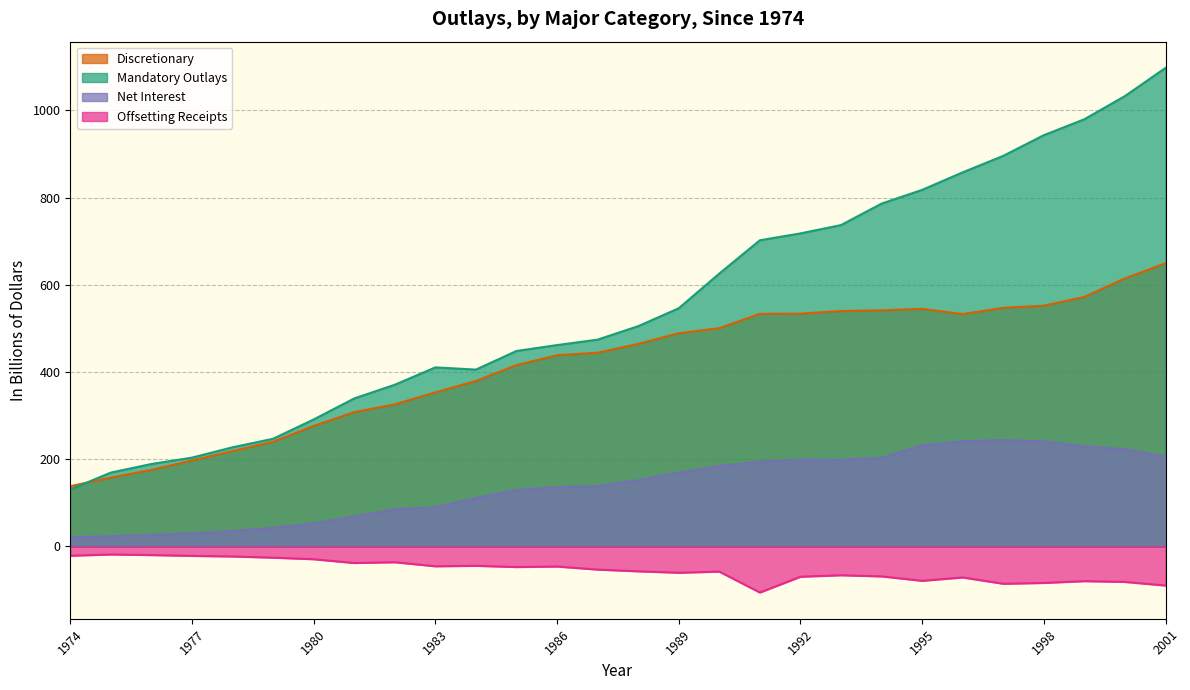

What is the value of the Discretionary point at the 7th from the left?

276.3